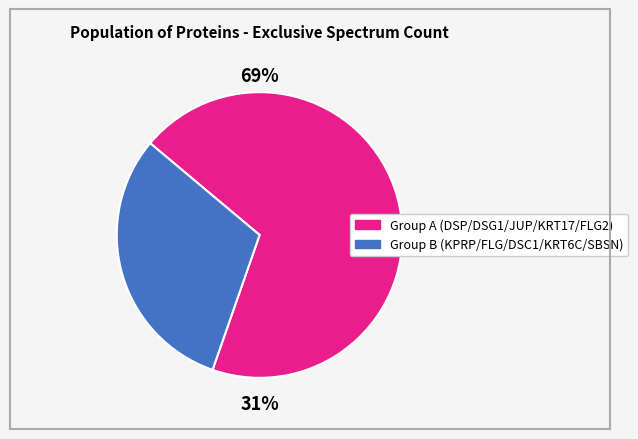

What is the ratio of the value at KRT6C to the value at FLG?

0.3